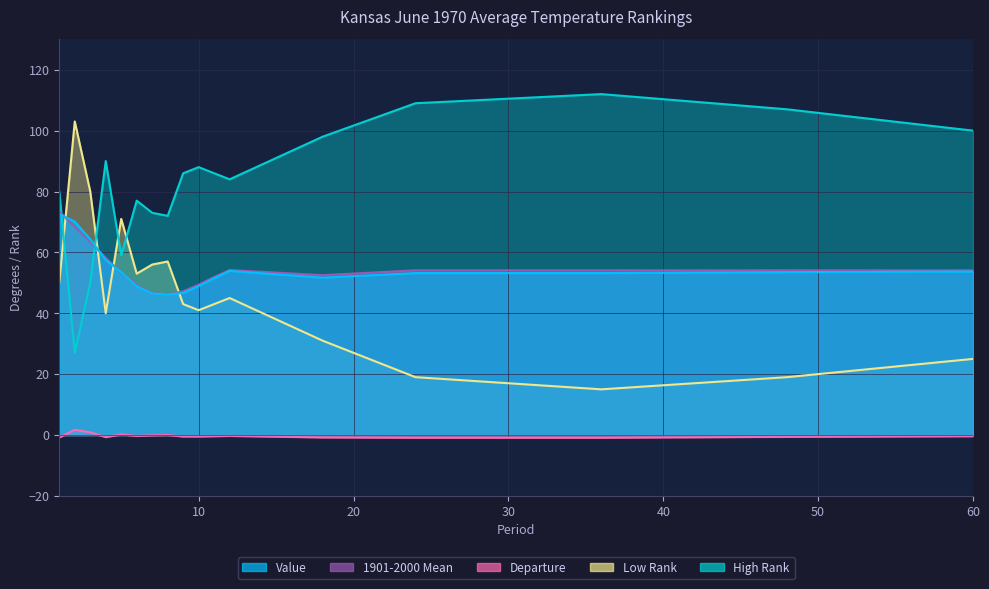

List the labels in order of High Rank value, largest first.

36, 24, 48, 60, 18, 4, 10, 9, 11, 12, 1, 6, 7, 8, 5, 3, 2